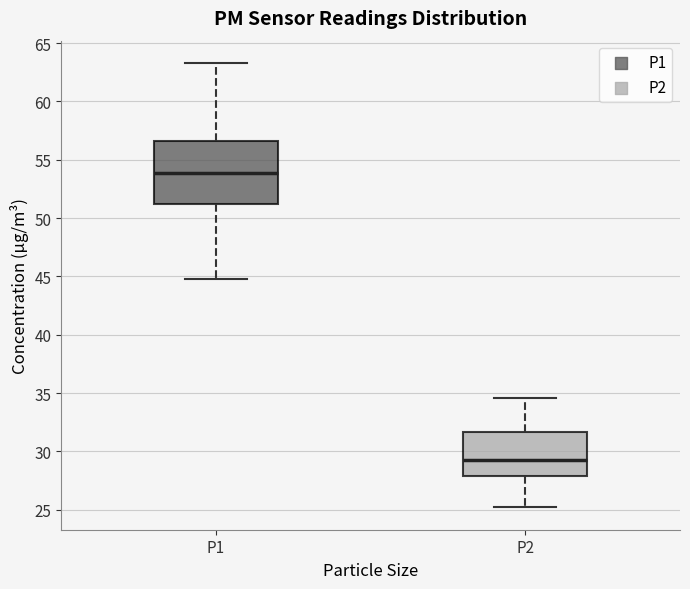

Reading left to right, read every box against the y-axis: the position of its median line, the range the box covers, and the ends of its whiskers. The values are not printed on the chart, so give them approximately, as read against the axis.

P1: median 54.0, box 51.0 to 56.5, whiskers 45.0 to 63.5
P2: median 29.5, box 28.0 to 31.5, whiskers 25.0 to 34.5